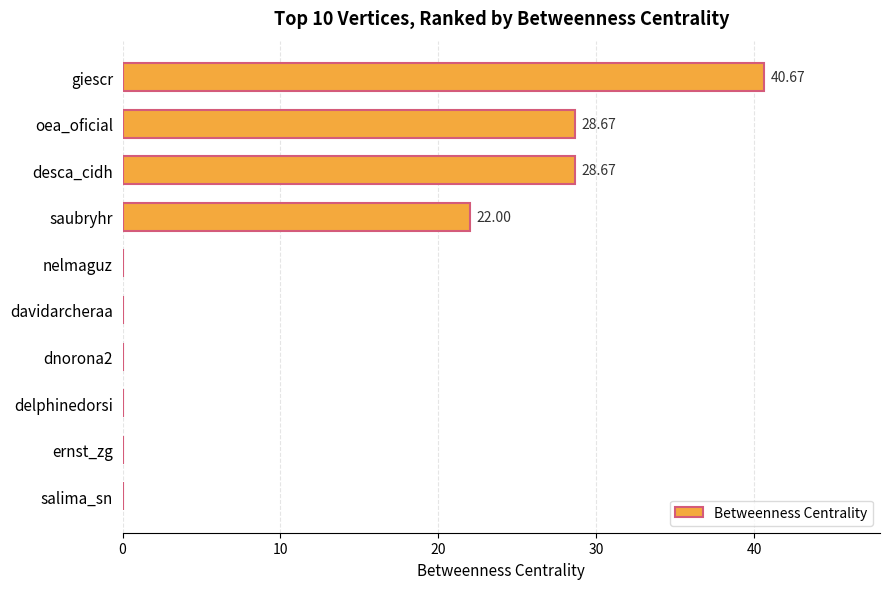

What is the sum of the values at giescr and nelmaguz?

40.7